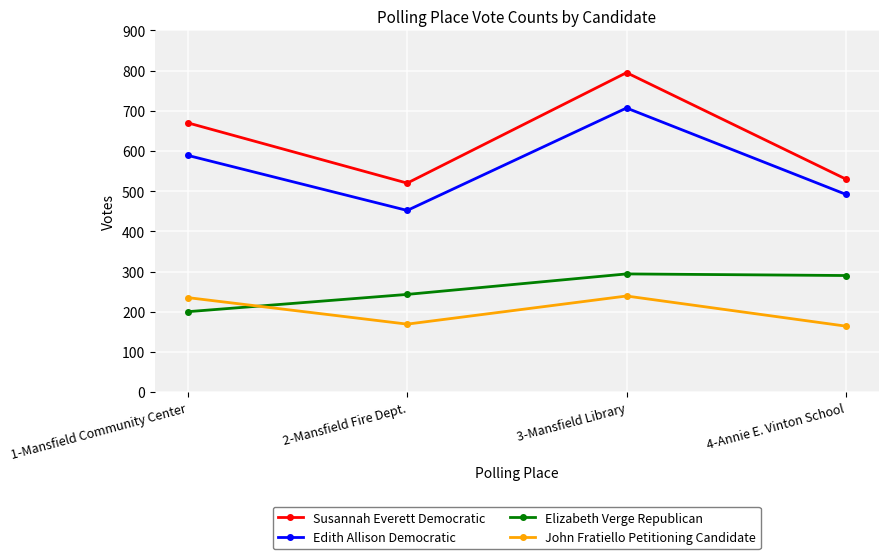

How many lines are shown in the chart?

4